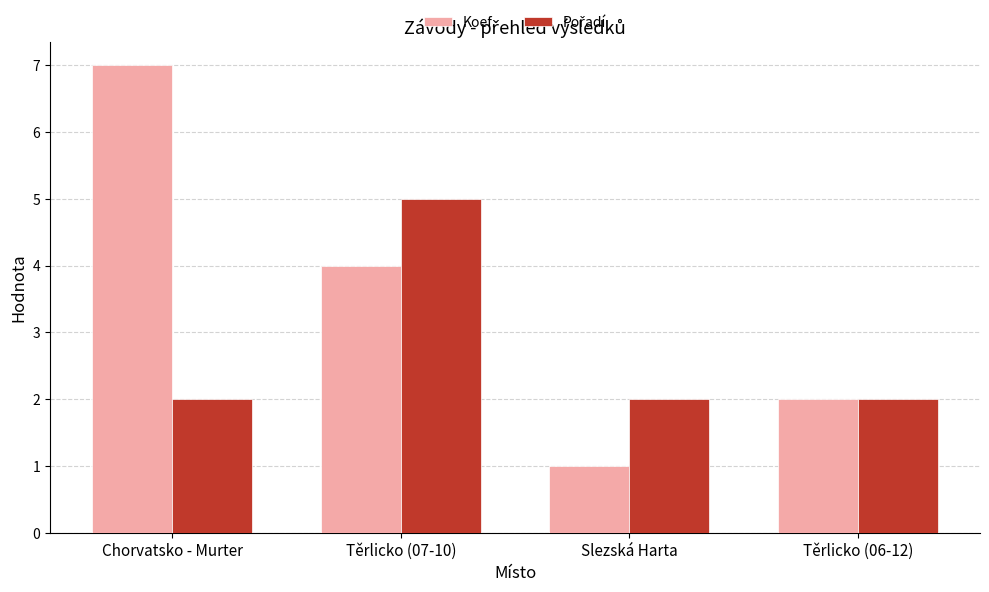

List the labels in order of Koef. value, smallest first.

Slezská Harta, Těrlicko (06-12), Těrlicko (07-10), Chorvatsko - Murter